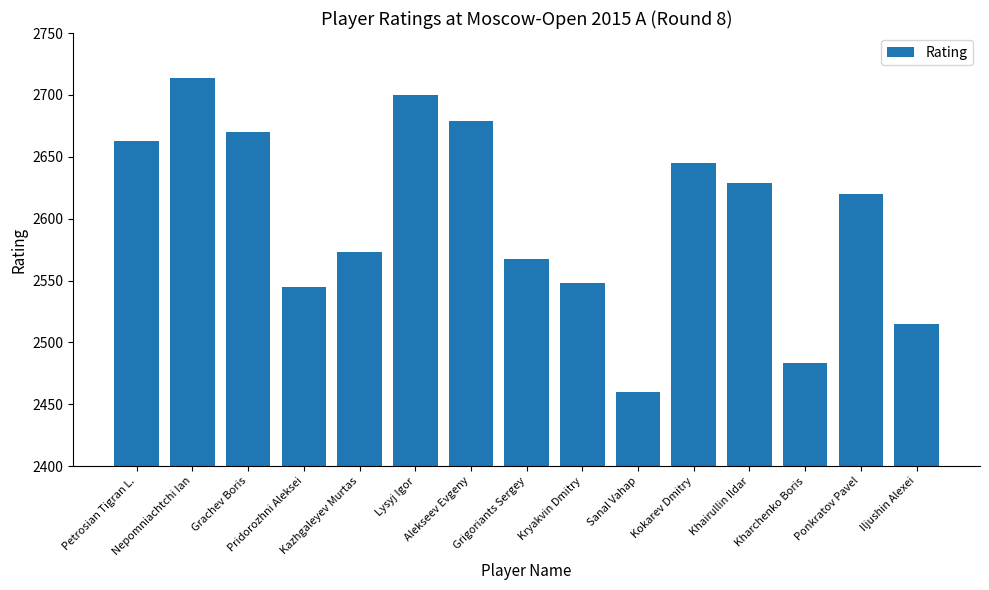

The chart shows a value of 4364 at Grachev Boris. True or false?

False